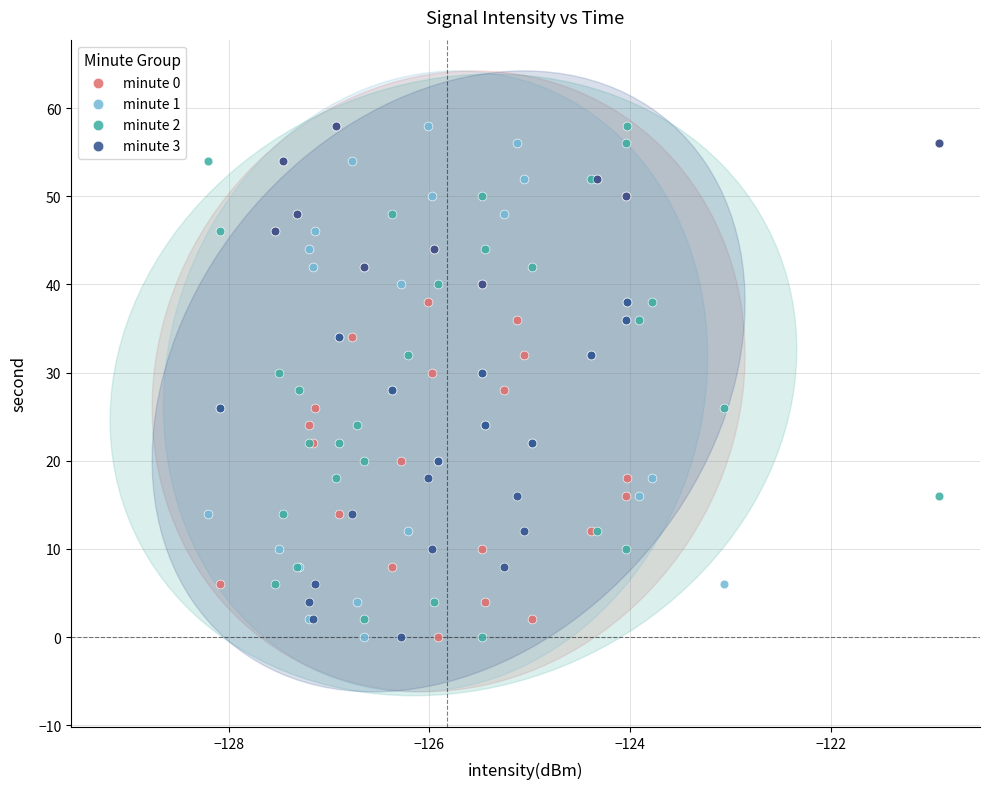

What are all the series names shown in the legend?

minute 0, minute 1, minute 2, minute 3